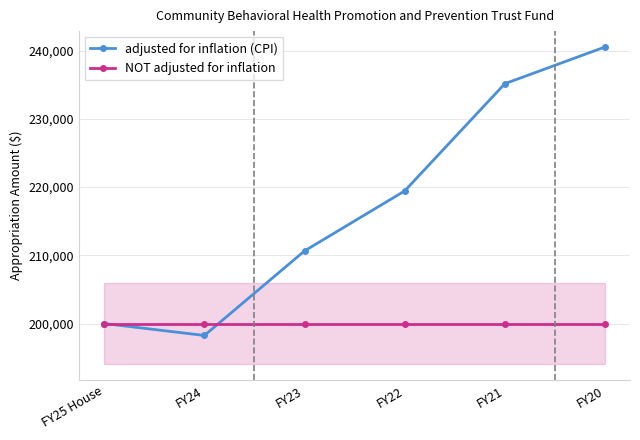

After their last crossing, which series has the higher values: adjusted for inflation (CPI) or NOT adjusted for inflation?

adjusted for inflation (CPI)